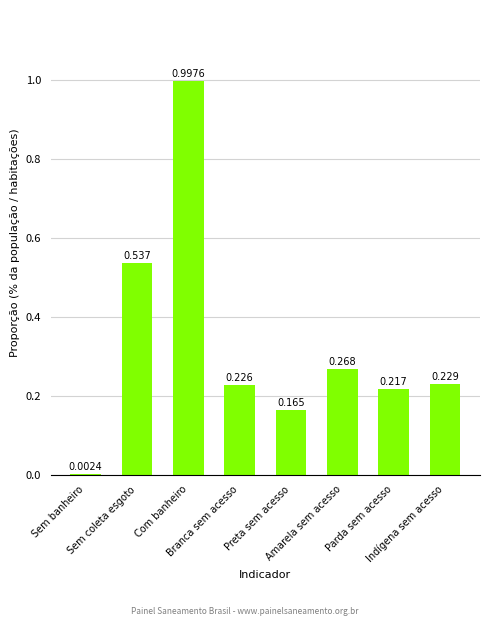

Rank the categories by value from highest to lowest.

Com banheiro, Sem coleta esgoto, Amarela sem acesso, Indígena sem acesso, Branca sem acesso, Parda sem acesso, Preta sem acesso, Sem banheiro